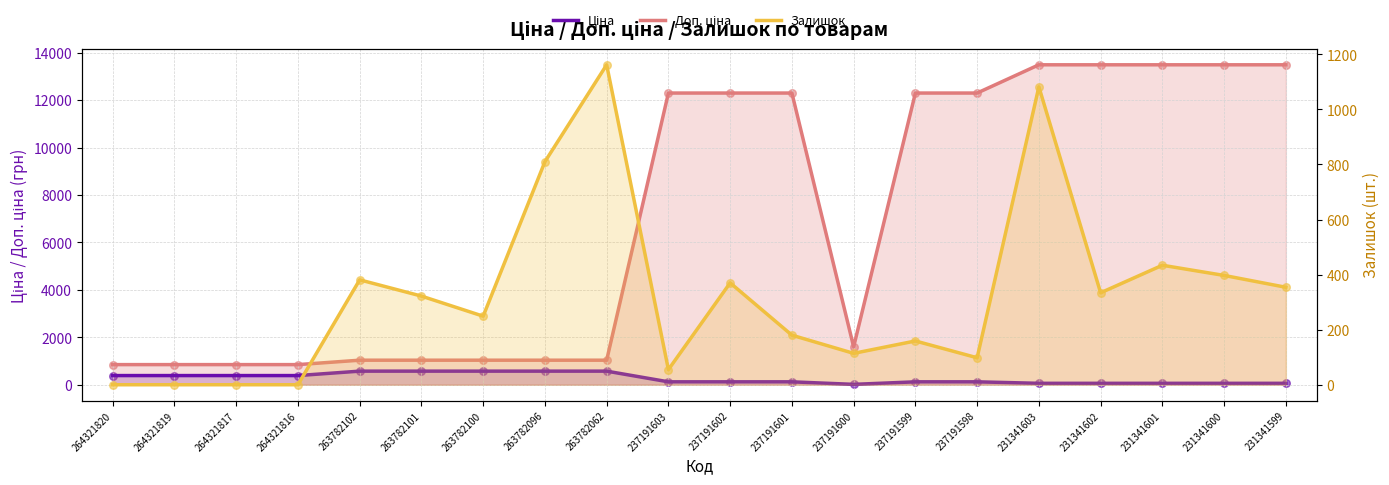

What is the total value across all series at 237191599?

12584.0